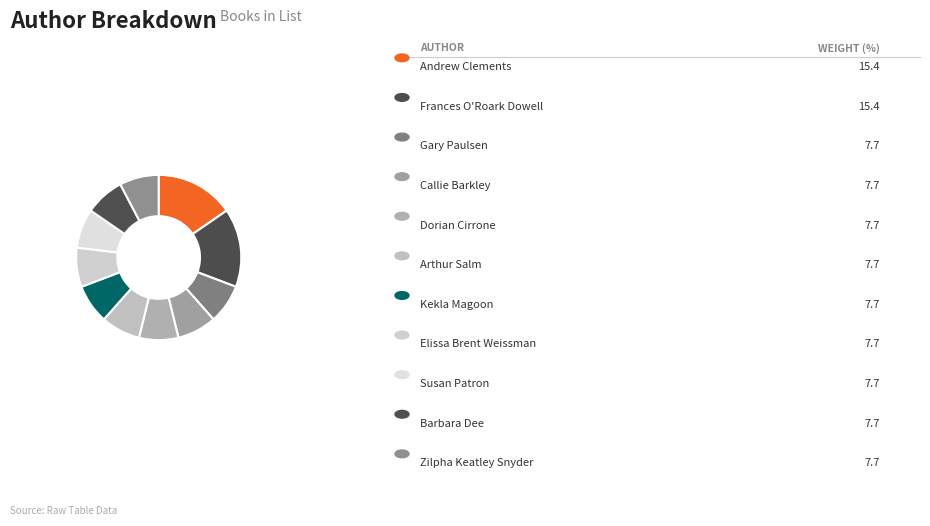

How many segments does this pie chart have?

11